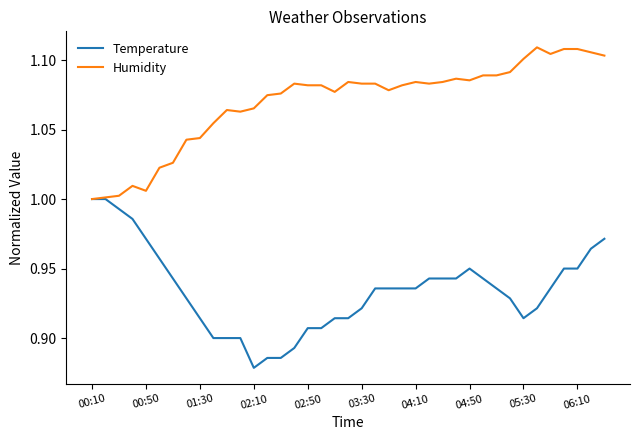

Rank the series by their average value, from highest to lowest.

Humidity, Temperature